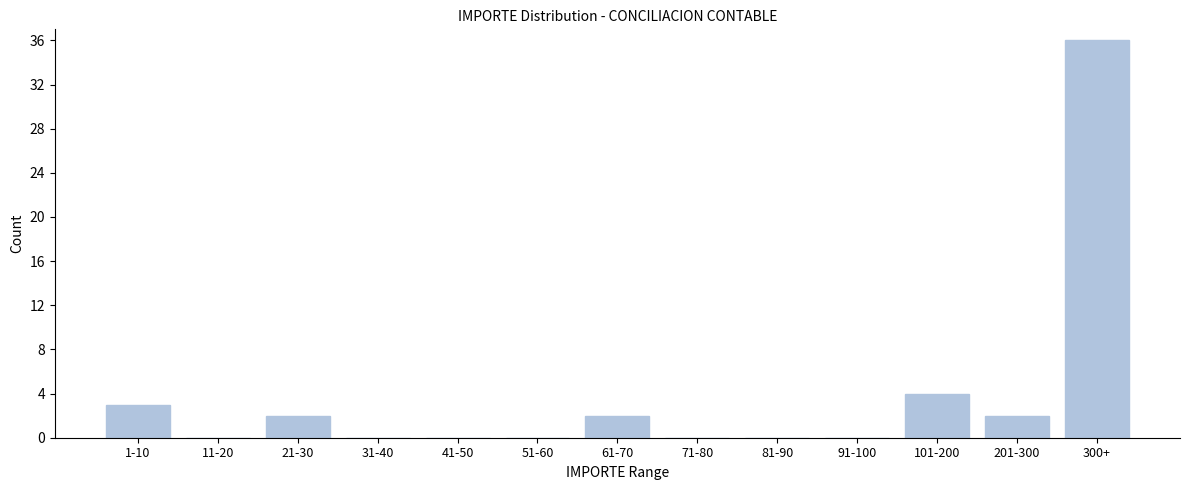

Reading left to right, extract all data points from this chart.

1-10=3	11-20=0	21-30=2	31-40=0	41-50=0	51-60=0	61-70=2	71-80=0	81-90=0	91-100=0	101-200=4	201-300=2	300+=36